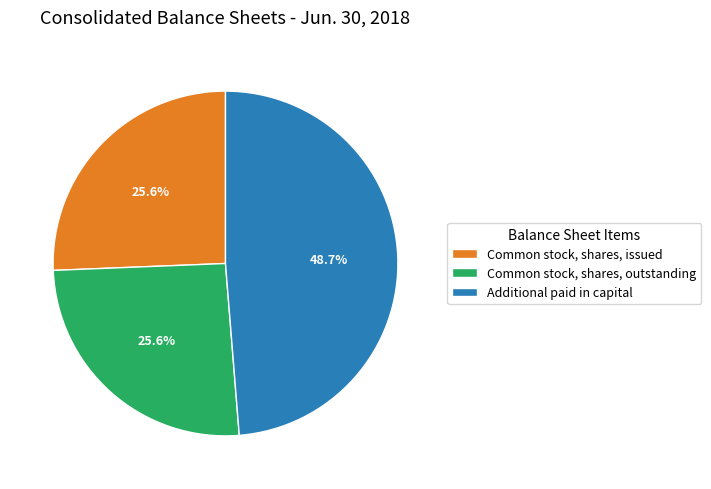

How much of the chart is everything except Common stock, shares, issued?

74.4%